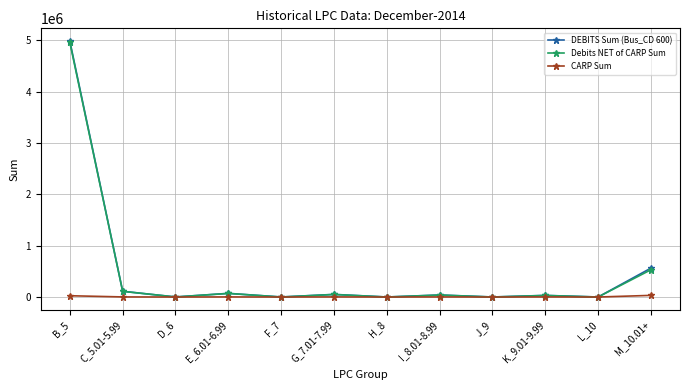

The value of CARP Sum at M_10.01+ is 32134.1. True or false?

True